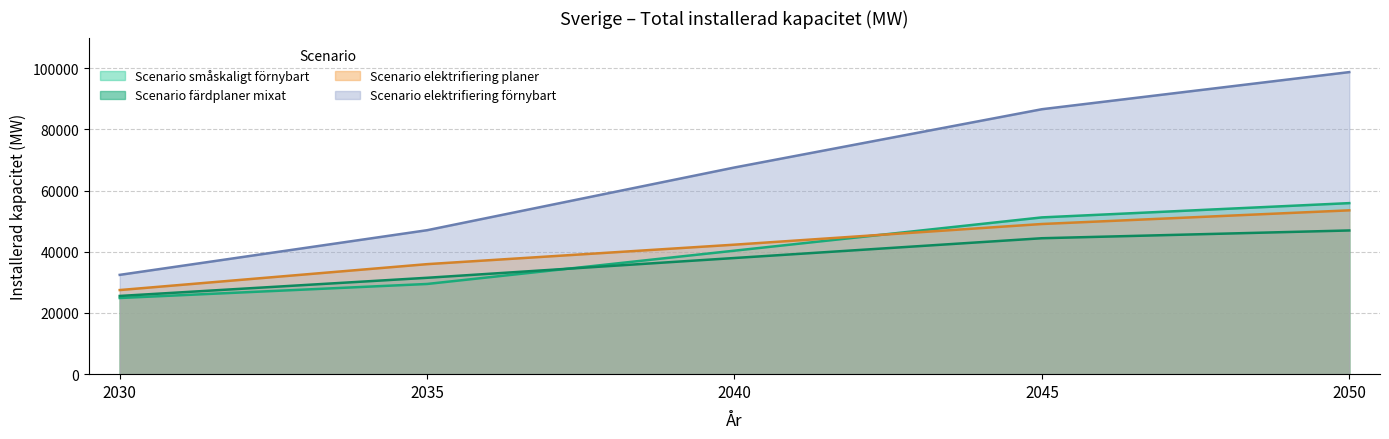

How many Scenario elektrifiering planer values are between 35954 and 49073?

3